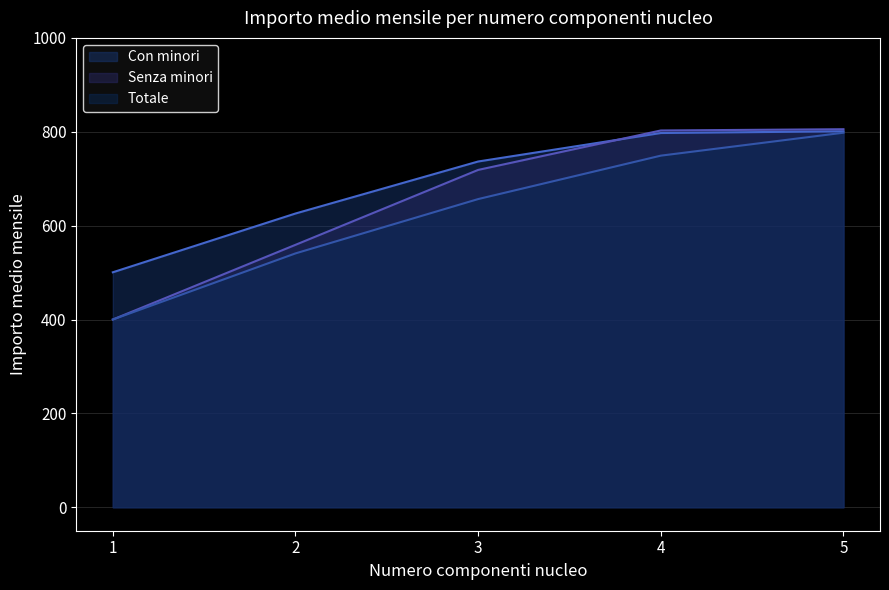

Where does the Con minori series first go above 736?

3